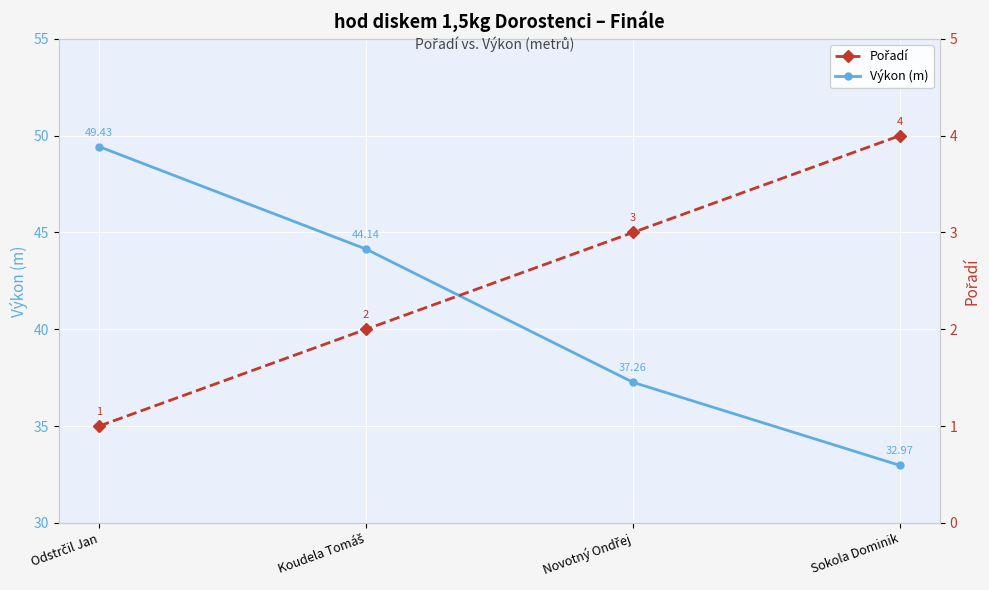

What is the label of the 3rd point from the left?

Novotný Ondřej